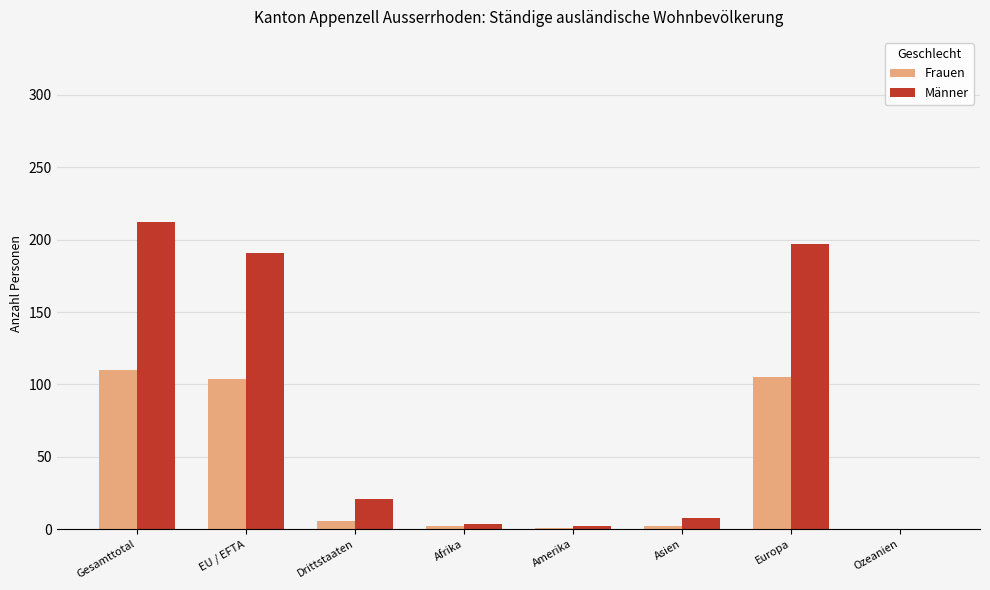

What is the sum of the Frauen values at Europa and Asien?

107